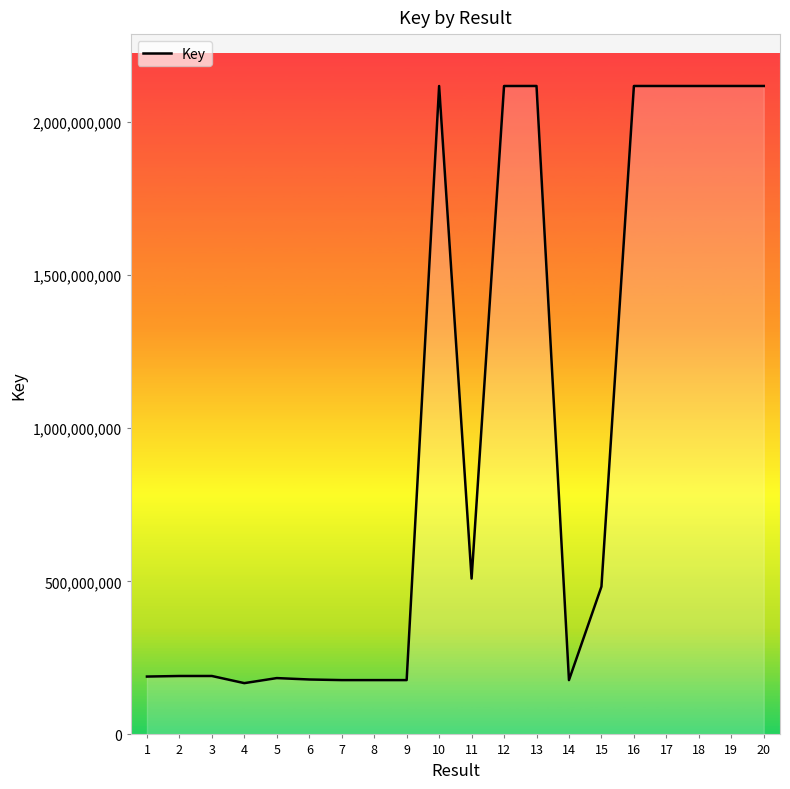

What is the change in value from 13 to 16?

-20414